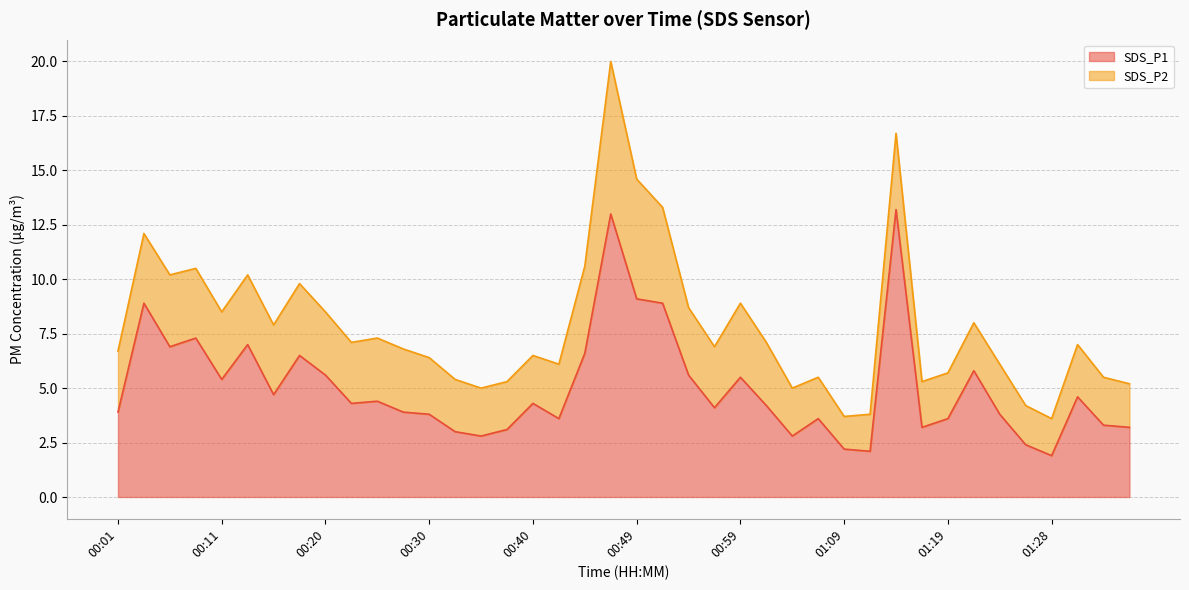

The SDS_P1 series shows 5.4 at 00:30. True or false?

False